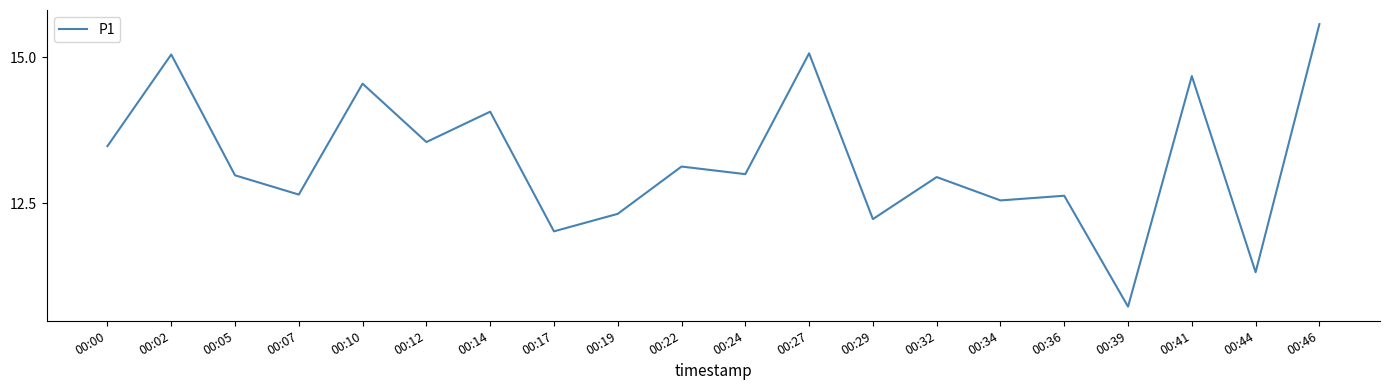

What is the smallest value displayed?

10.7